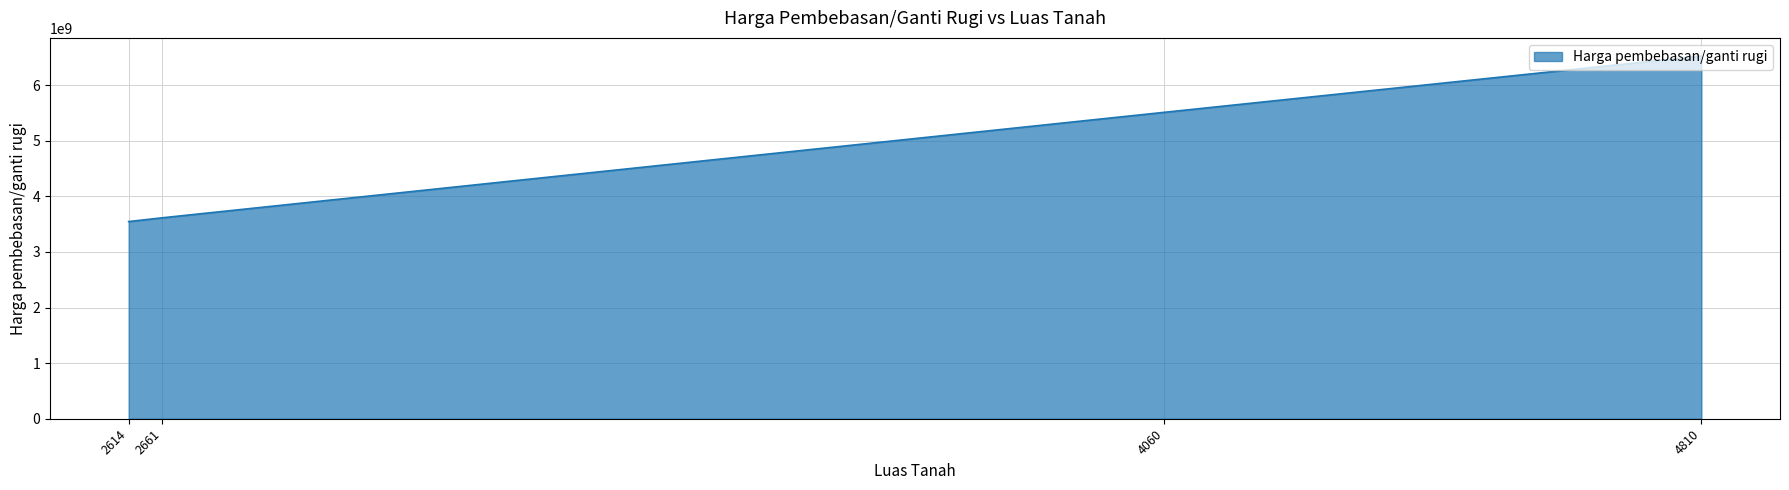

What is the difference between the second highest and second lowest values?

1897046000